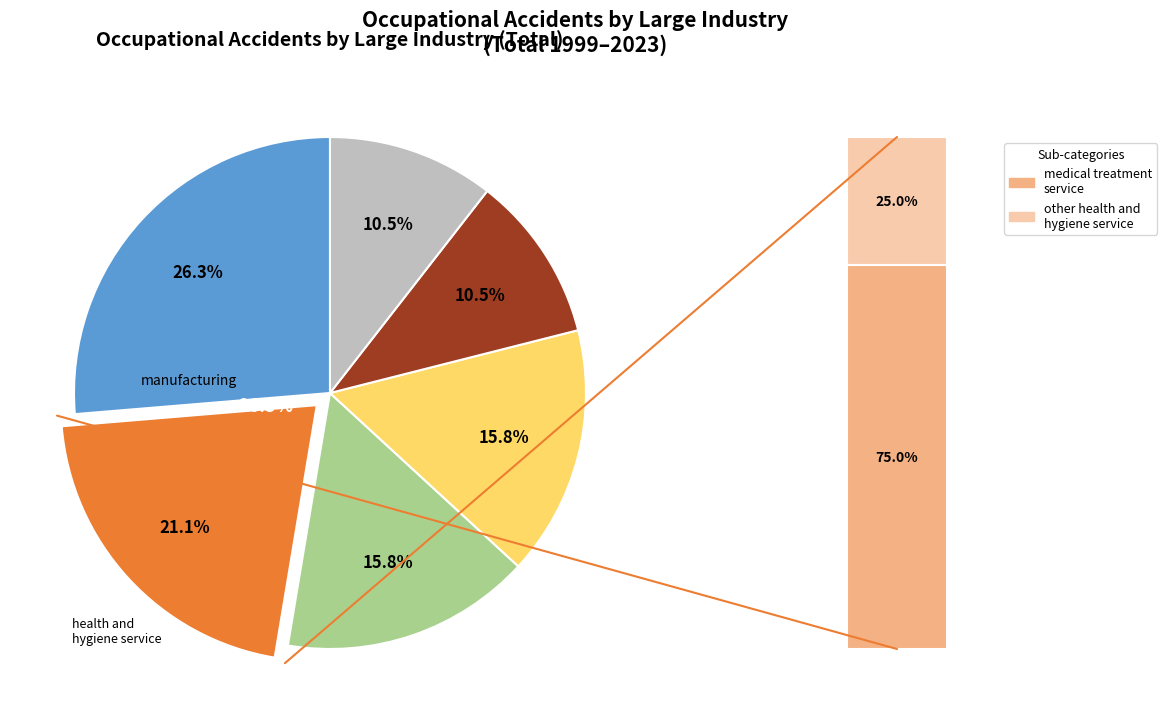

Rank the categories by value from lowest to highest.

construction, others, commerce, education/research service, health and hygiene service, manufacturing